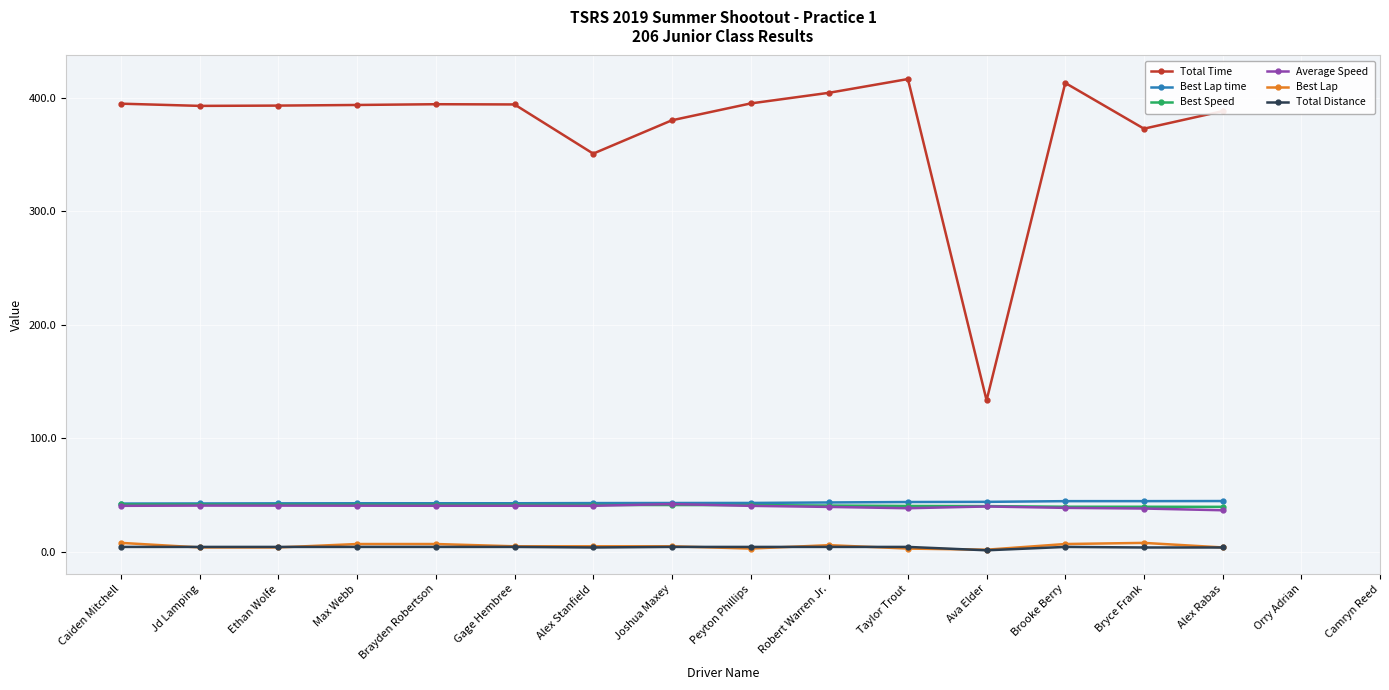

True or false: Total Time has more than 1 points higher than both neighbors.

True